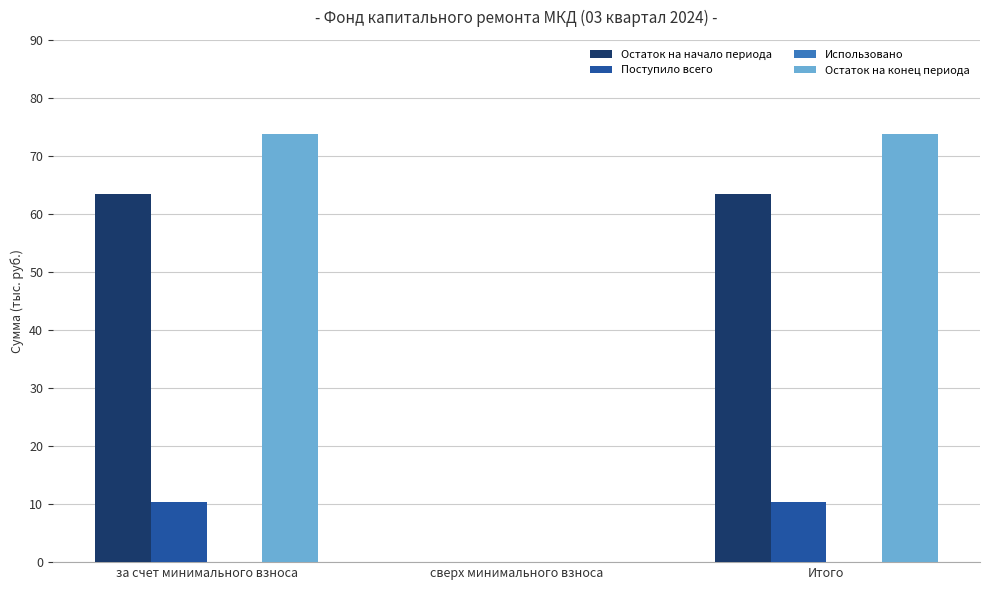

True or false: Остаток на конец периода has a value of 73.8 at за счет минимального взноса.

True